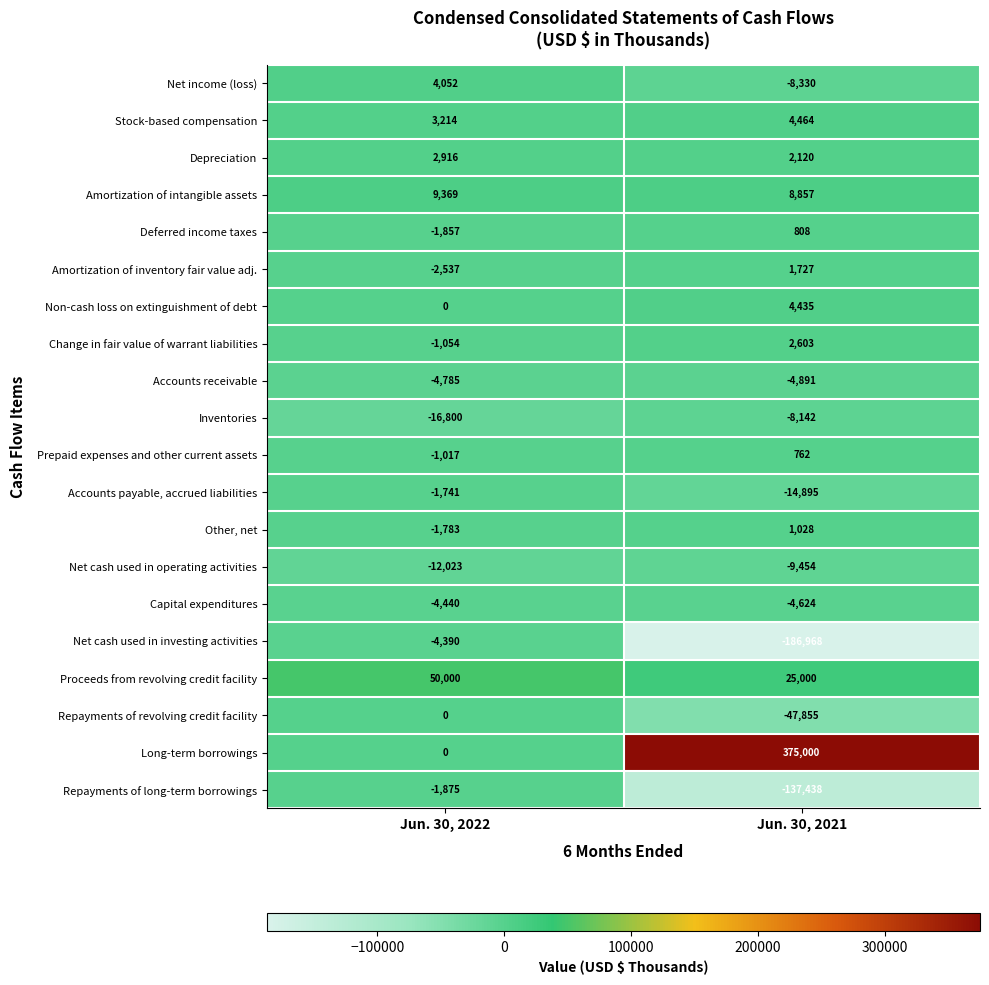

Rank the series by their maximum value, from highest to lowest.

Long-term borrowings, Proceeds from revolving credit facility, Amortization of intangible assets, Stock-based compensation, Non-cash loss on extinguishment of debt, Net income (loss), Depreciation, Change in fair value of warrant liabilities, Amortization of inventory fair value adj., Other, net, Deferred income taxes, Prepaid expenses and other current assets, Repayments of revolving credit facility, Accounts payable, accrued liabilities, Repayments of long-term borrowings, Net cash used in investing activities, Capital expenditures, Accounts receivable, Inventories, Net cash used in operating activities